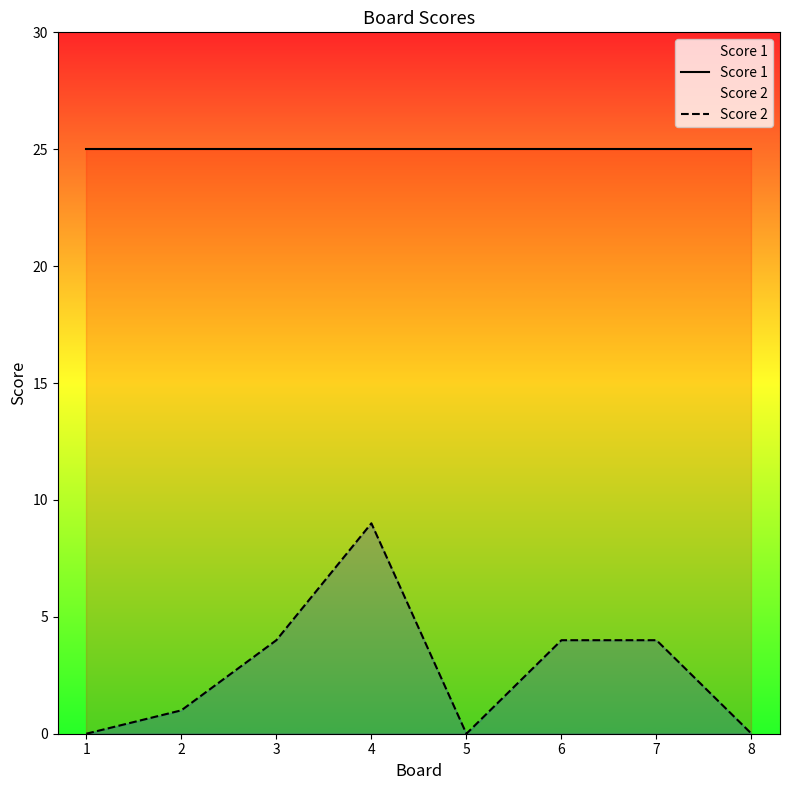

Rank the series by their maximum value, from highest to lowest.

Score 1, Score 2